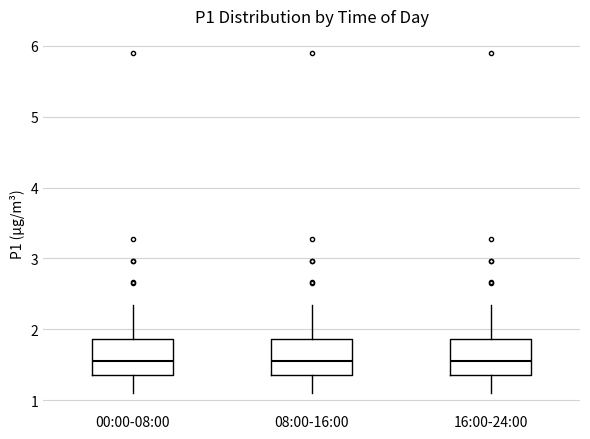

Reading left to right, read every box against the y-axis: the position of its median line, the range the box covers, and the ends of its whiskers. The values are not printed on the chart, so give them approximately, as read against the axis.

00:00-08:00: median 1.6, box 1.4 to 1.9, whiskers 1.1 to 2.4
08:00-16:00: median 1.6, box 1.4 to 1.9, whiskers 1.1 to 2.4
16:00-24:00: median 1.6, box 1.4 to 1.9, whiskers 1.1 to 2.4